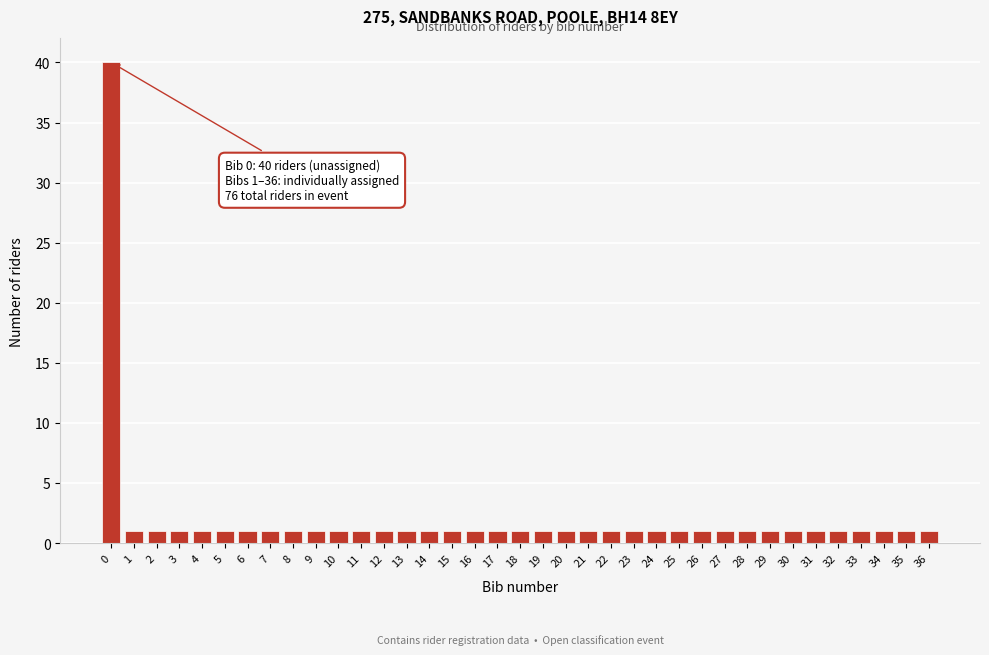

The chart shows a value of 1 at 2. True or false?

True